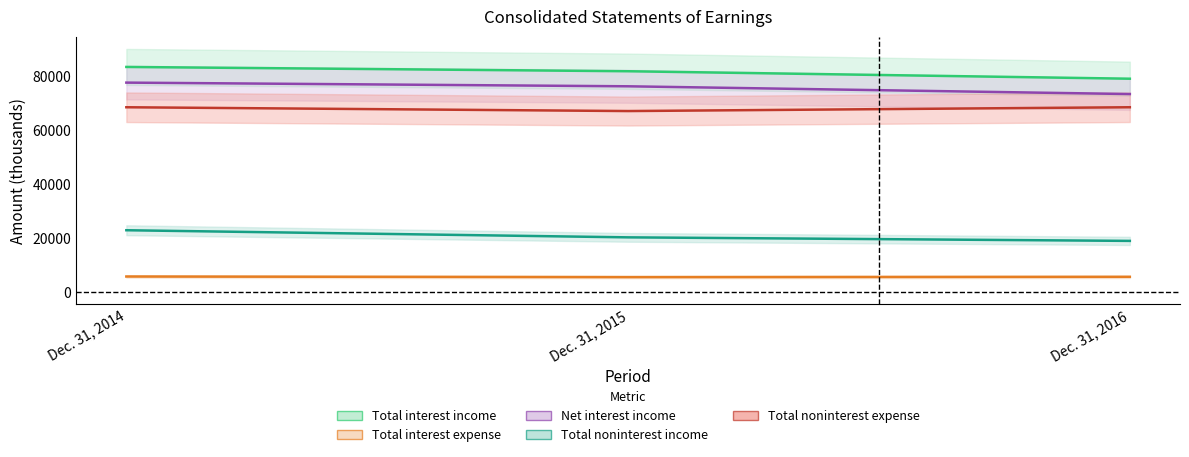

Is the value of Total noninterest income at Dec. 31, 2015 greater than the value of Total interest income at Dec. 31, 2014?

No